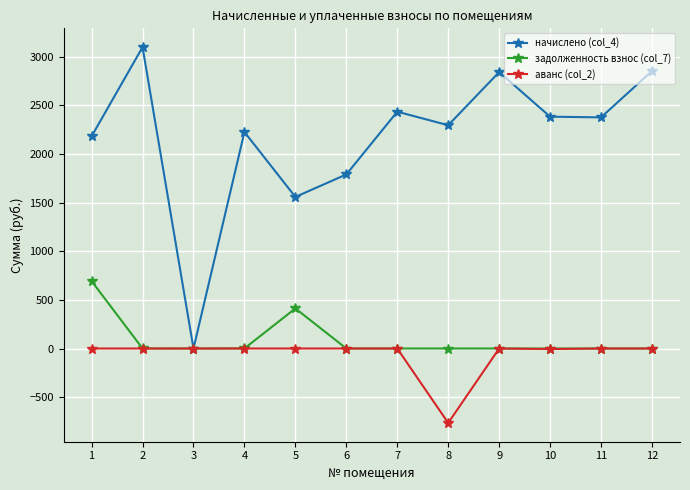

Which series has the largest range (max minus min)?

начислено (col_4)